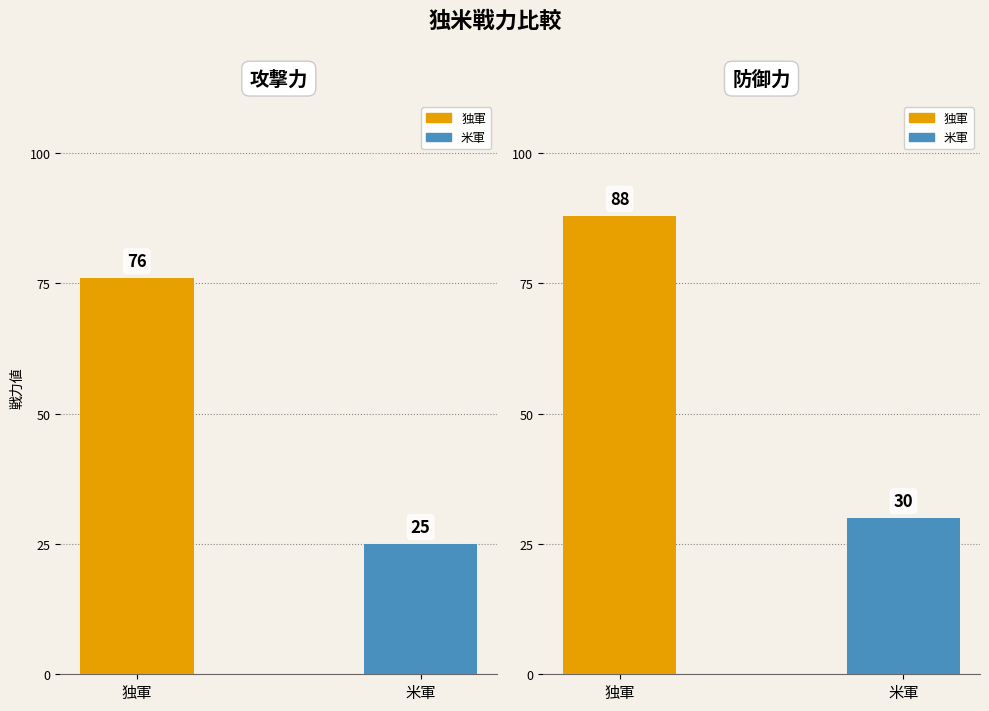

List the series in order of their peak value, lowest first.

攻撃力, 防御力